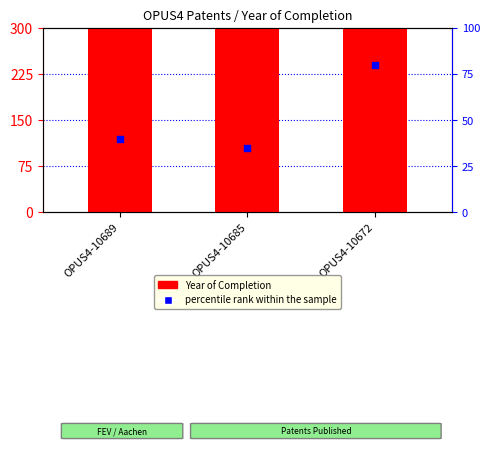

Which series has the largest Y range (max minus min)?

percentile rank within the sample